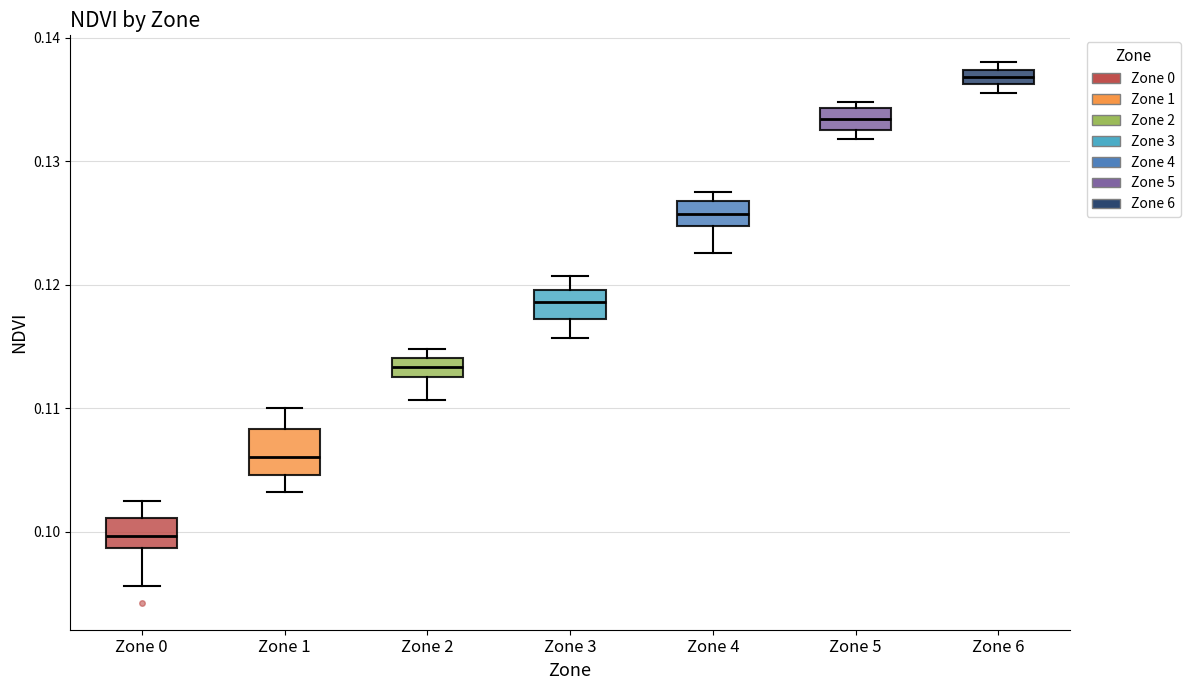

Where is the lower edge of the box for Zone 6 on the y-axis? The values are not printed on the chart, so give them approximately, as read against the axis.

0.136